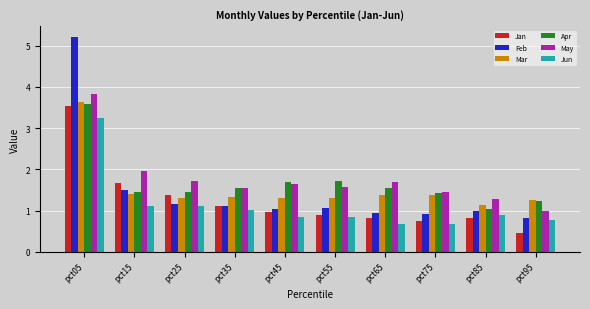

The value of May at pct65 is 0.6. True or false?

False